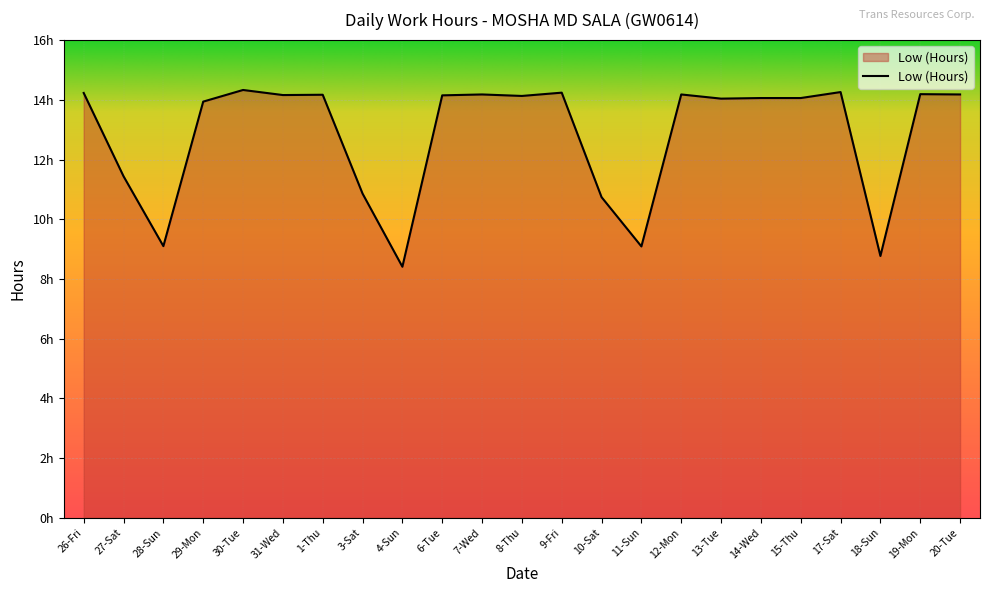

At which category does the data reach its first local valley?

28-Sun